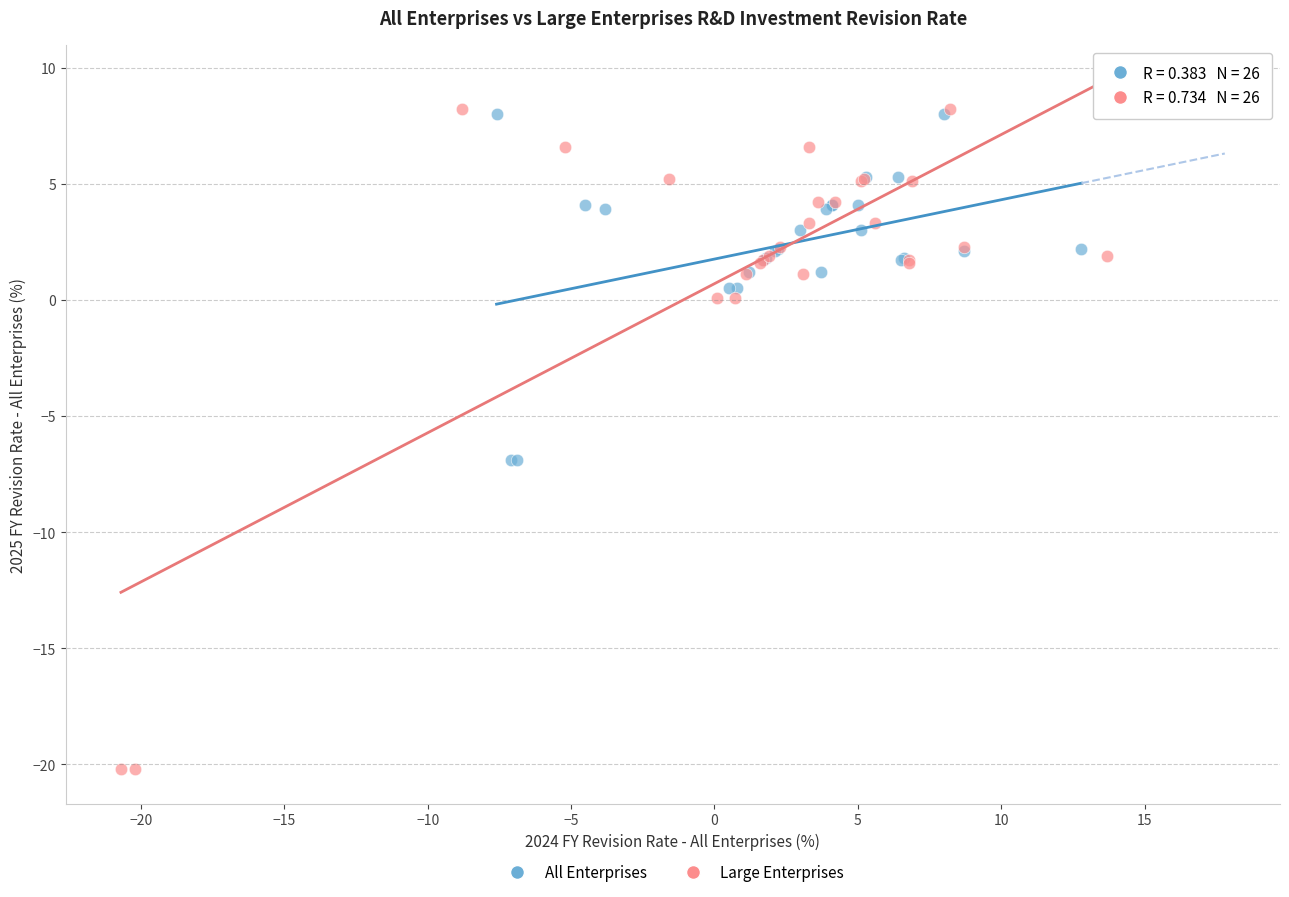

What are all the series names shown in the legend?

All Enterprises, Large Enterprises